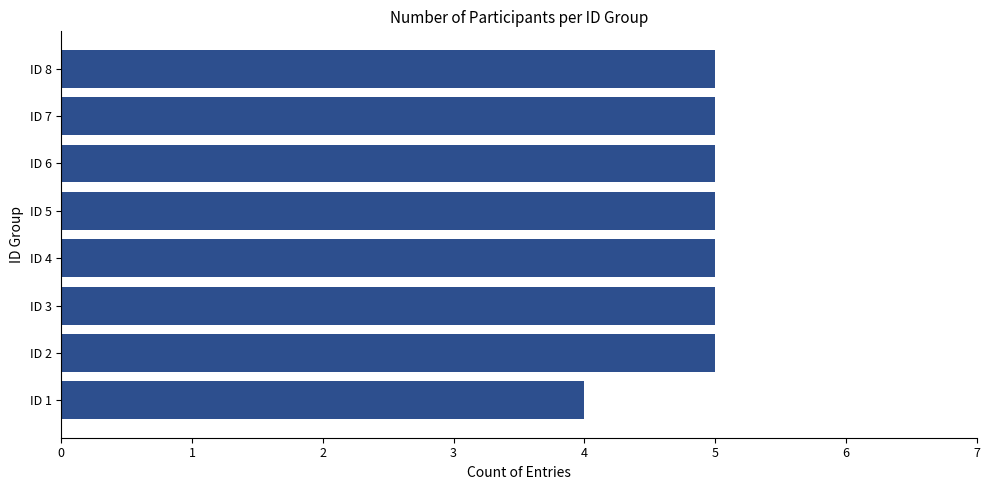

What is the maximum value shown in the chart?

5